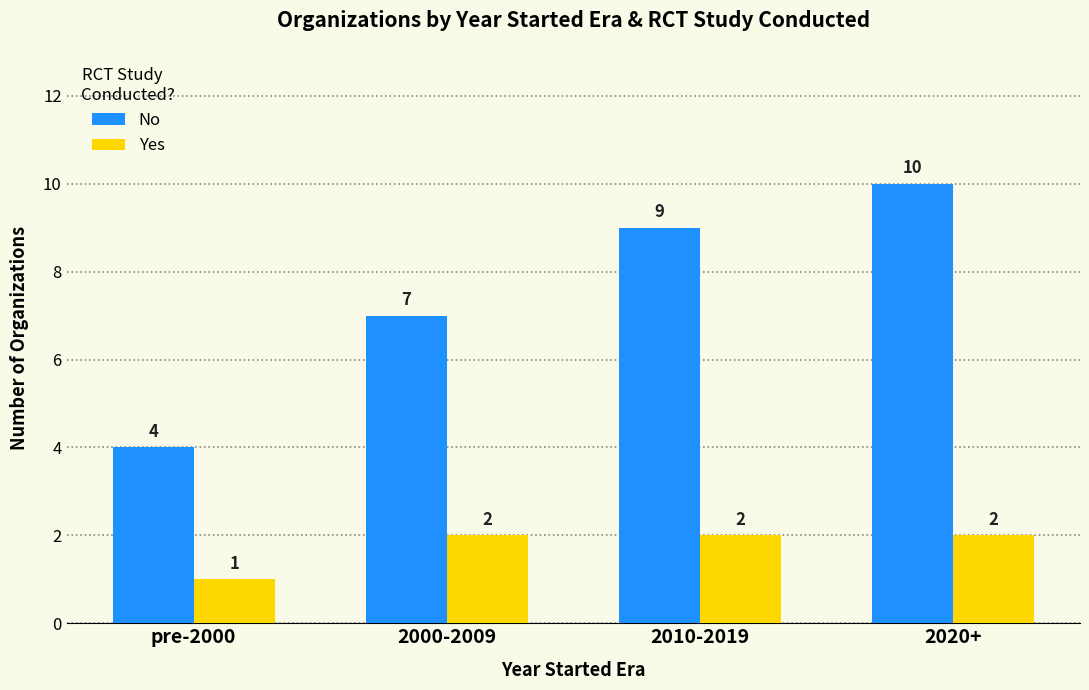

Reading left to right, list all the values displayed in this chart.

No: 4	7	9	10
Yes: 1	2	2	2